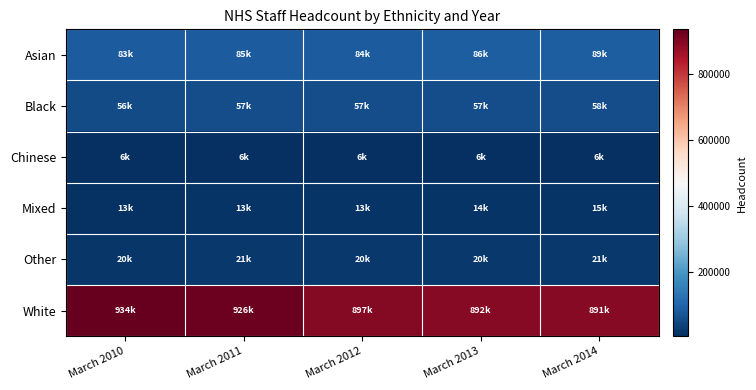

At which category is the sum across all series the highest?

March 2010